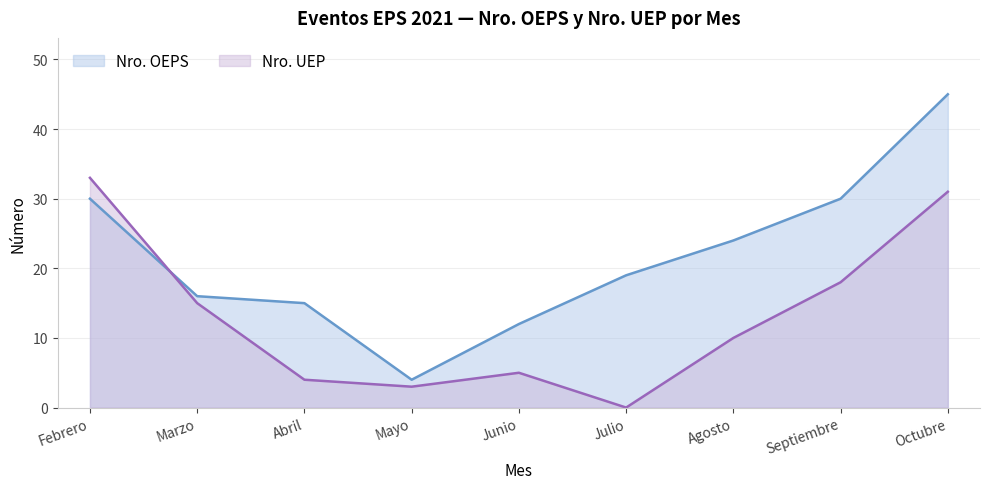

Which category has the highest value in the Nro. UEP series?

Febrero